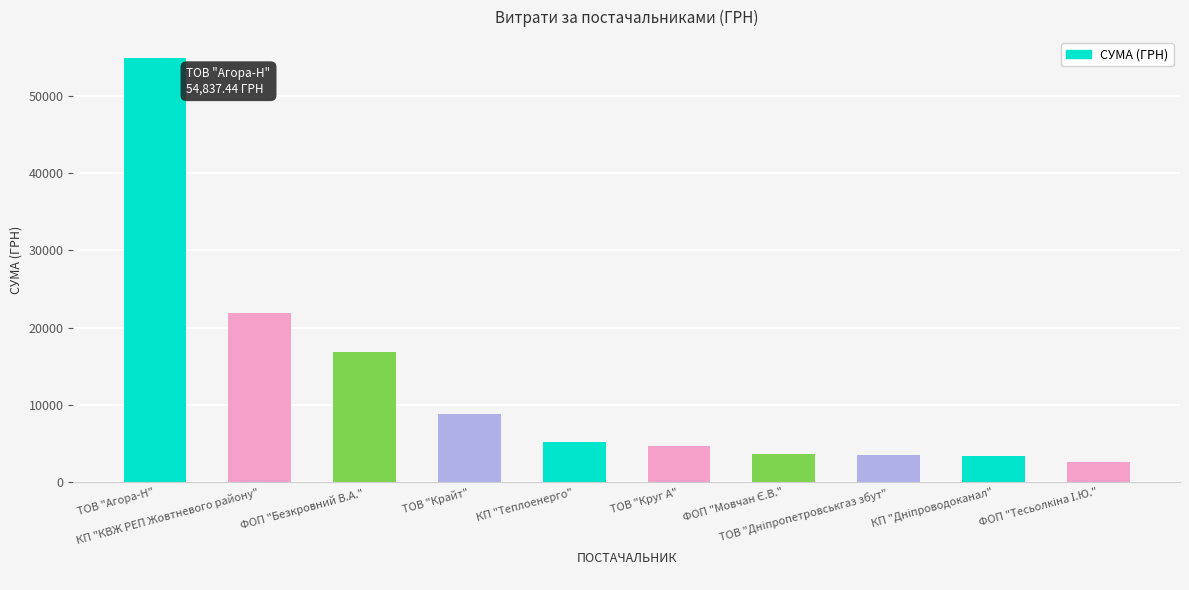

What is the sum of all values?

125365.7